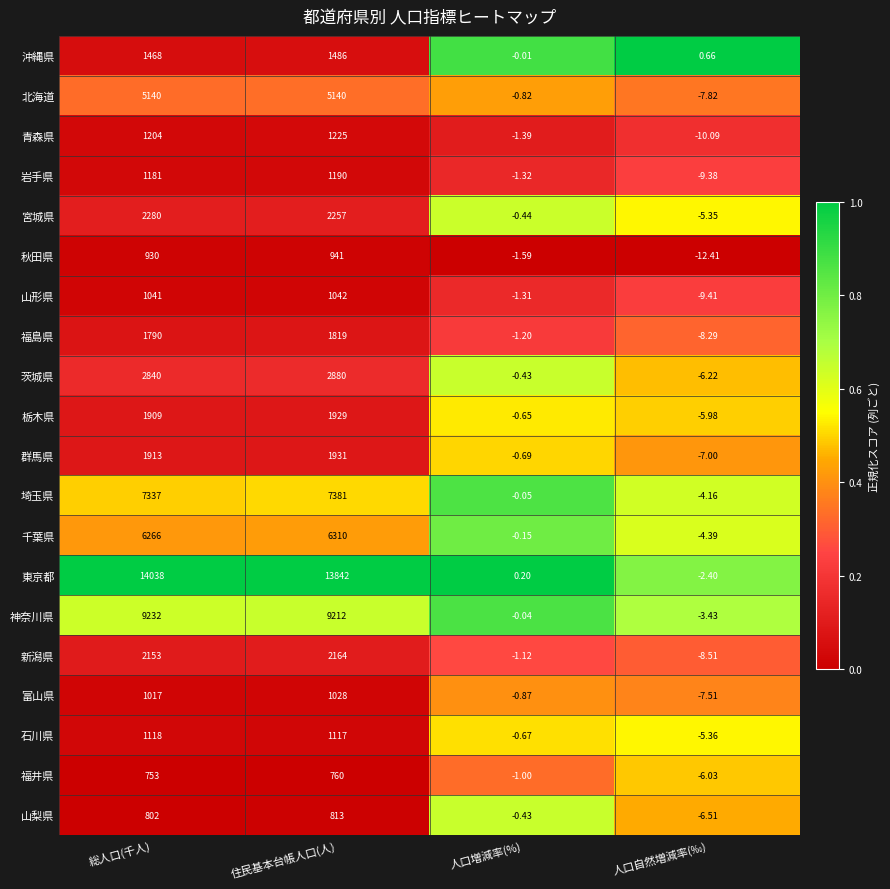

Which series changed the most between 住民基本台帳人口(人) and 人口増減率(%)?

東京都